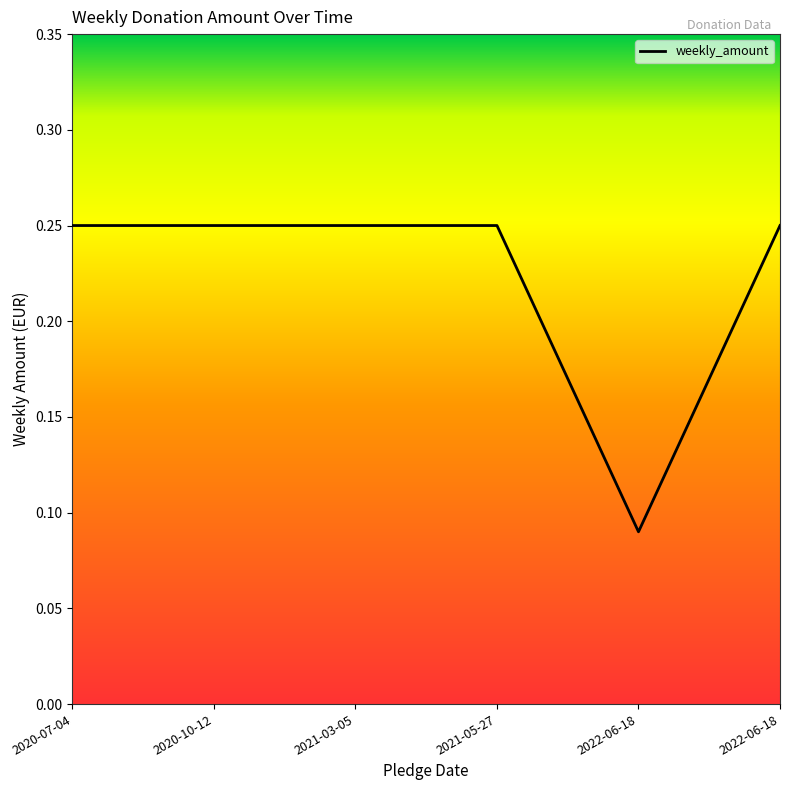

Reading right to left, what are all the values shown in this chart?

0.2	0.1	0.2	0.2	0.2	0.2